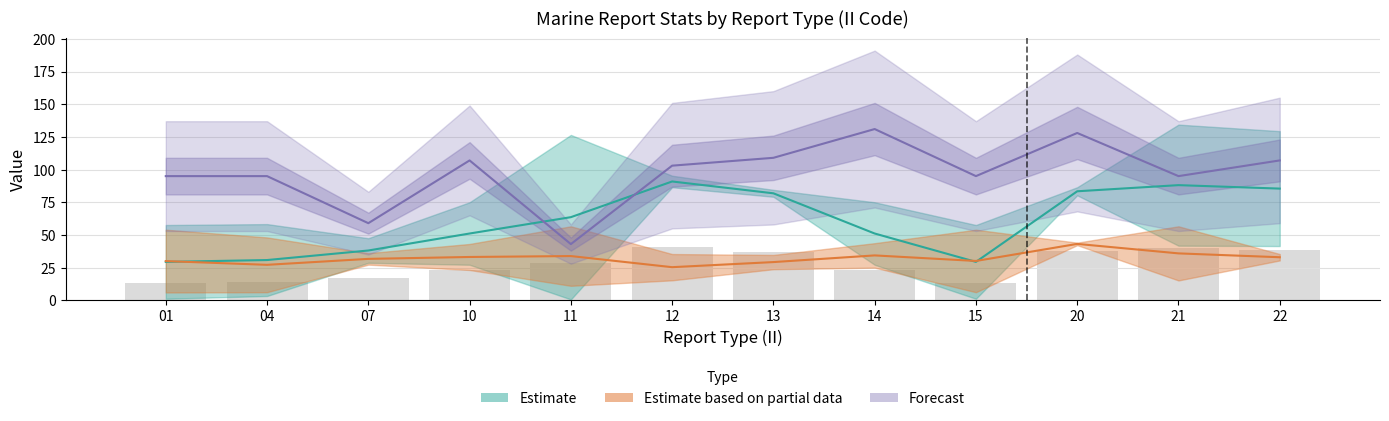

Between 22 and 15, which is larger?

22